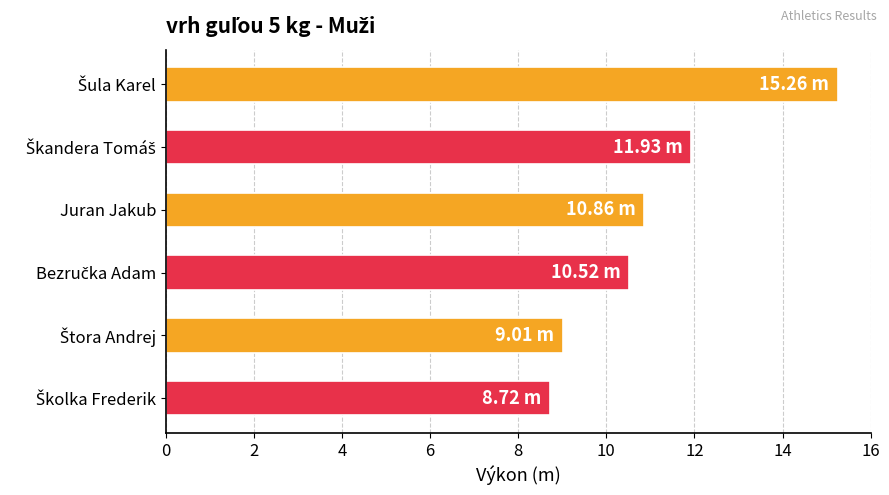

What is the difference between the second highest and minimum values?

3.2